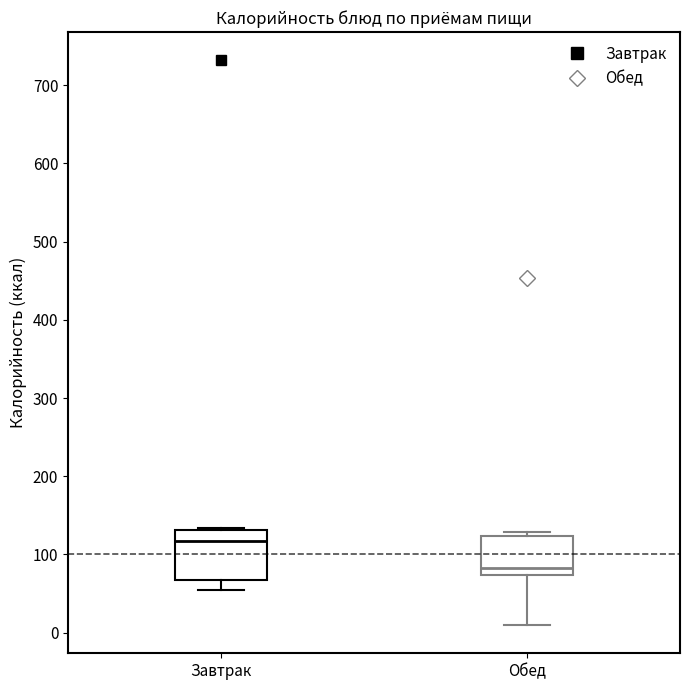

Where does the lower whisker of the box for Обед end on the y-axis? The values are not printed on the chart, so give them approximately, as read against the axis.

10